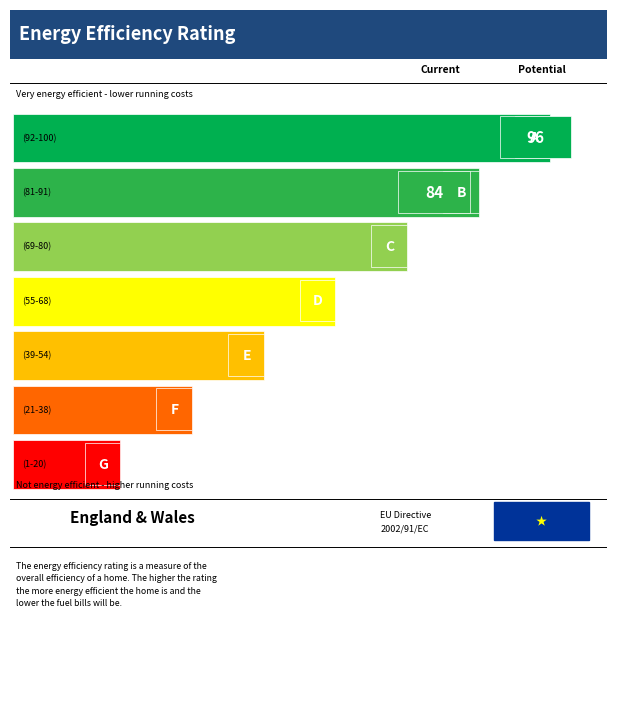

Between 0 and 5, which is larger?

5